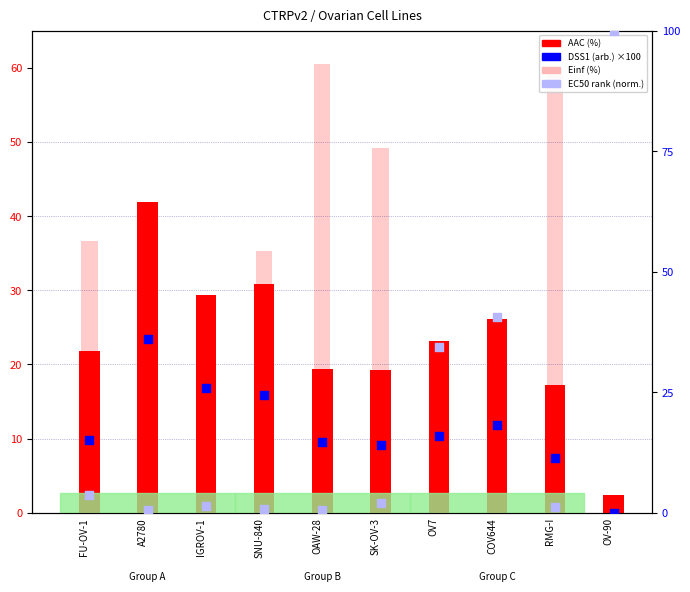

At which category is the sum across all series the highest?

OV-90